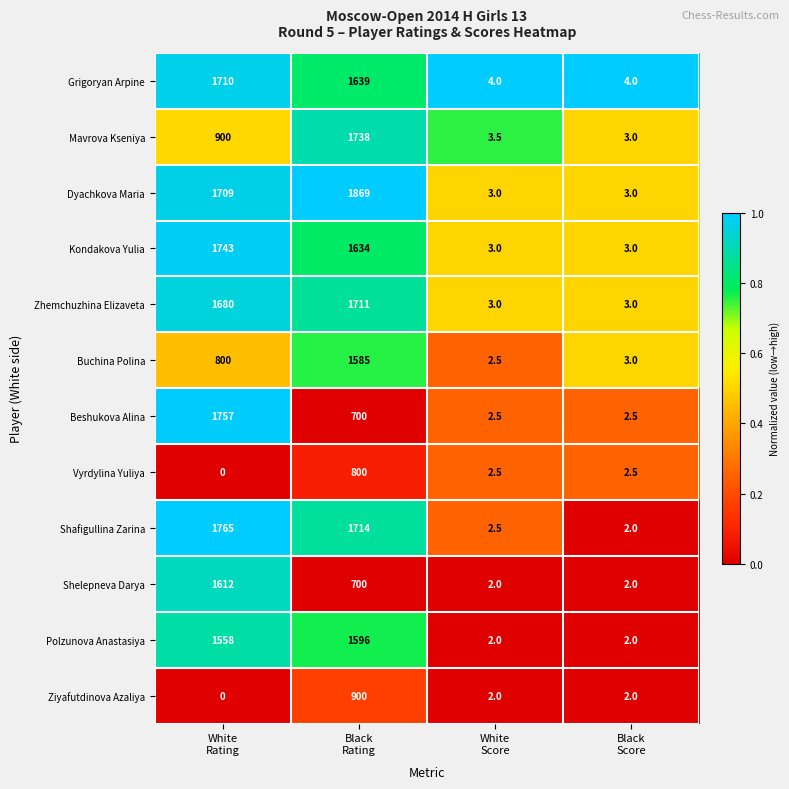

Rank the series by their maximum value, from highest to lowest.

Dyachkova Maria, Shafigullina Zarina, Beshukova Alina, Kondakova Yulia, Mavrova Kseniya, Zhemchuzhina Elizaveta, Grigoryan Arpine, Shelepneva Darya, Polzunova Anastasiya, Buchina Polina, Ziyafutdinova Azaliya, Vyrdylina Yuliya